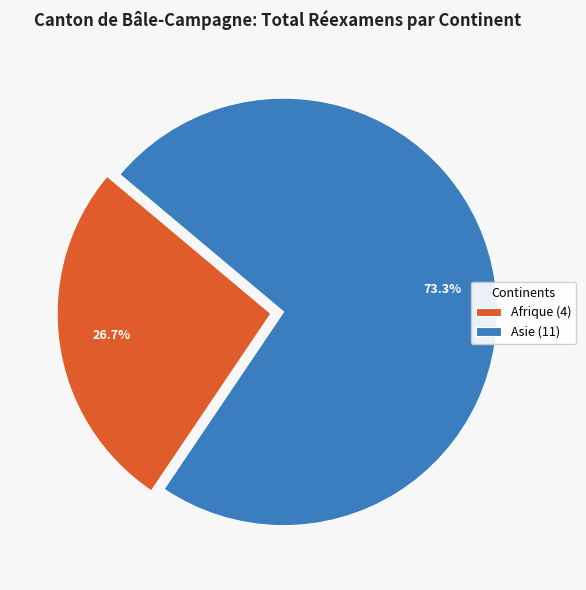

Which has a higher value, Afrique (4) or Asie (11)?

Asie (11)